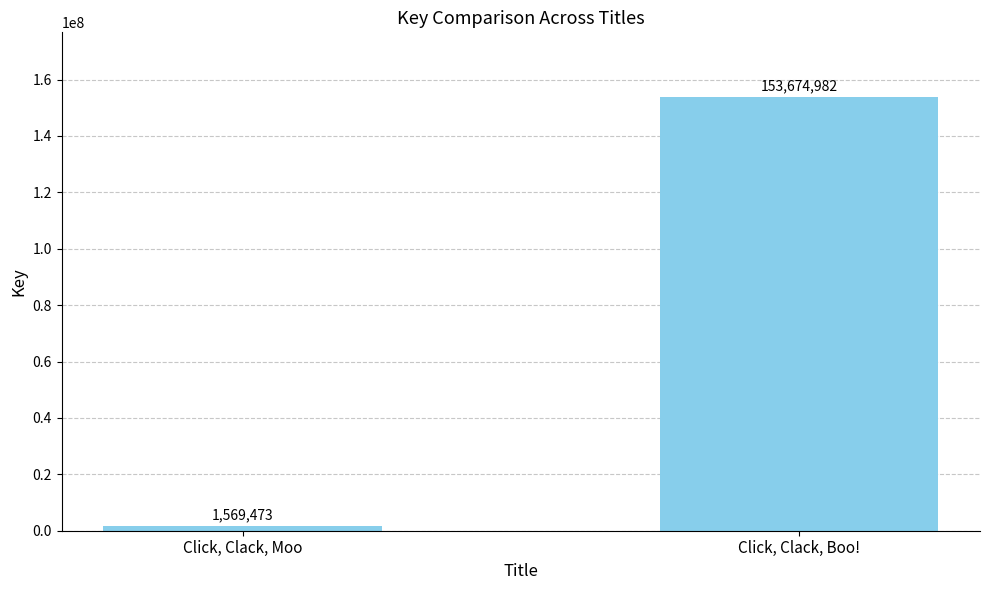

What is the difference between the values at Click, Clack, Moo and Click, Clack, Boo!?

152105509